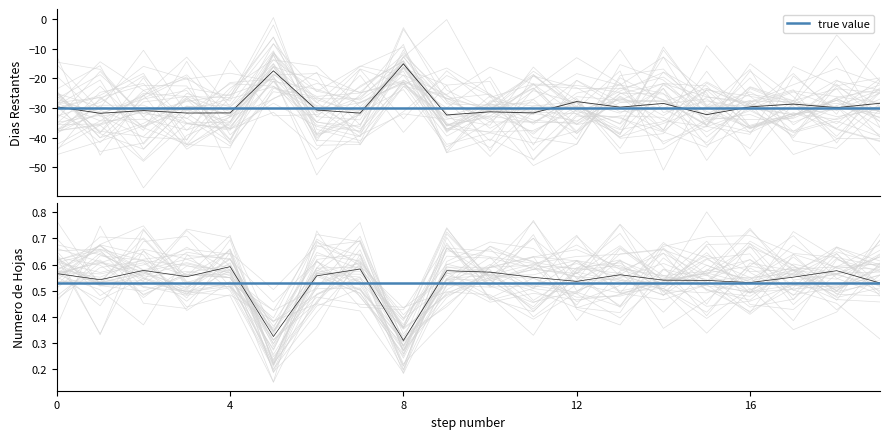

How many points are lower than both their immediate neighbors (excluding endpoints)?

6